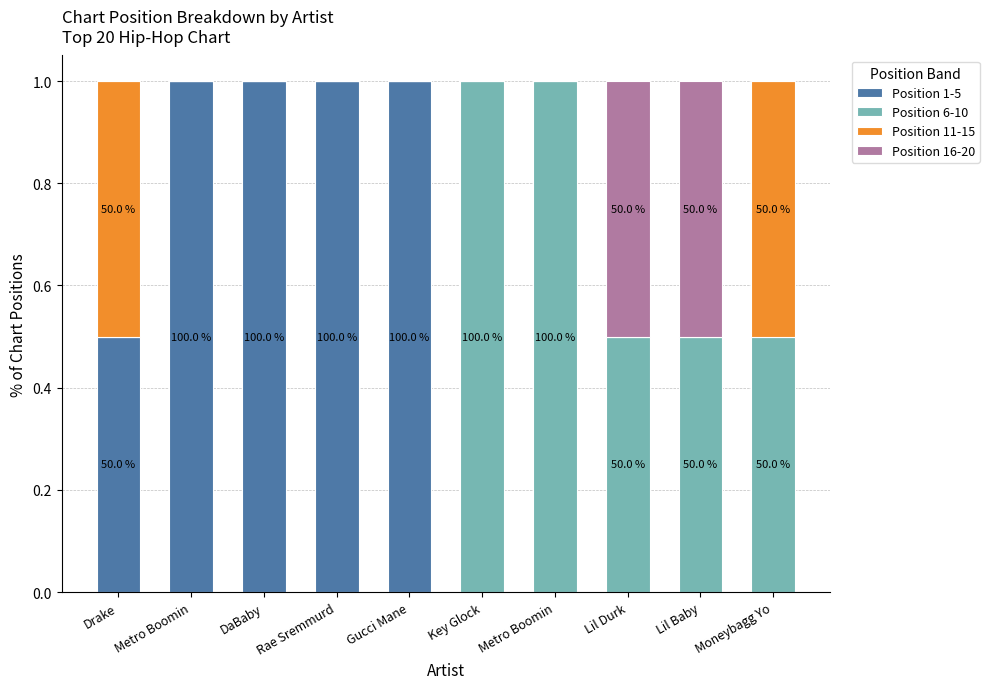

The value of Position 16-20 at Lil Durk is 0.7. True or false?

False